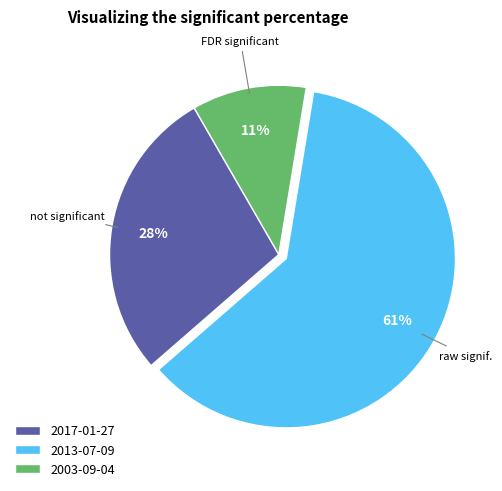

Do 2013-07-09 and 2017-01-27 together represent more than half of the pie?

Yes